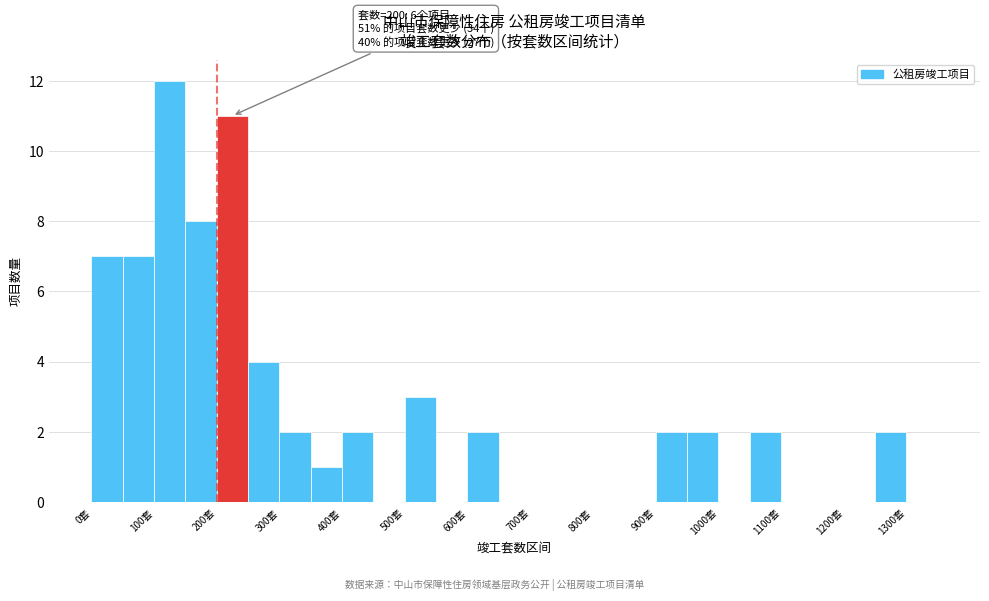

Which range on the x-axis has the tallest bar?

100 to 150